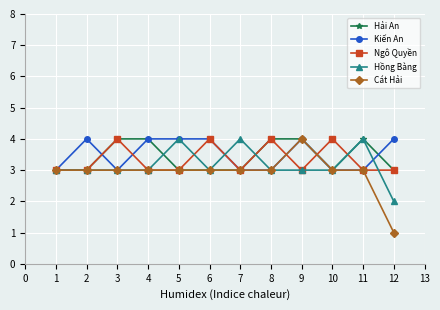

Which series has the widest spread of values?

Cát Hải